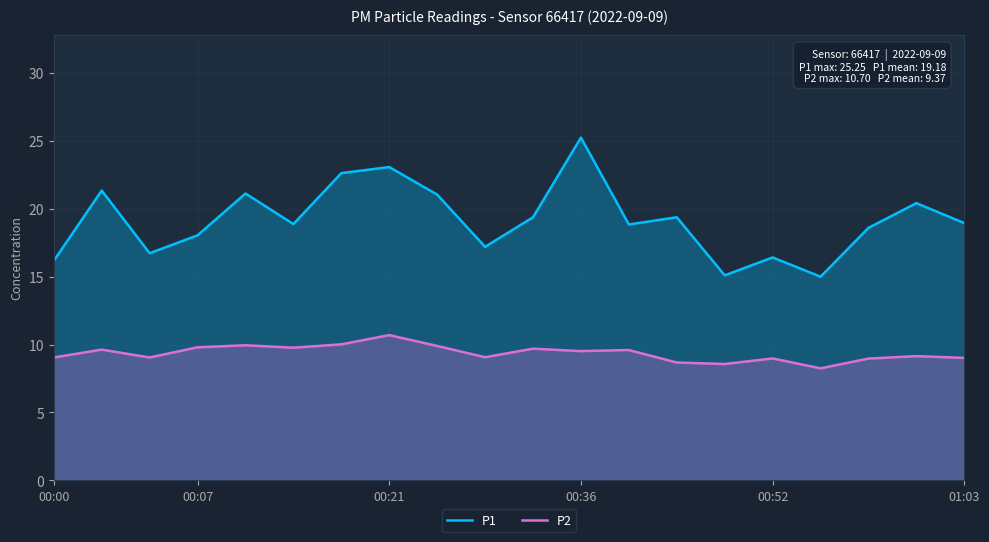

What is the highest value of the P1 series?

25.2